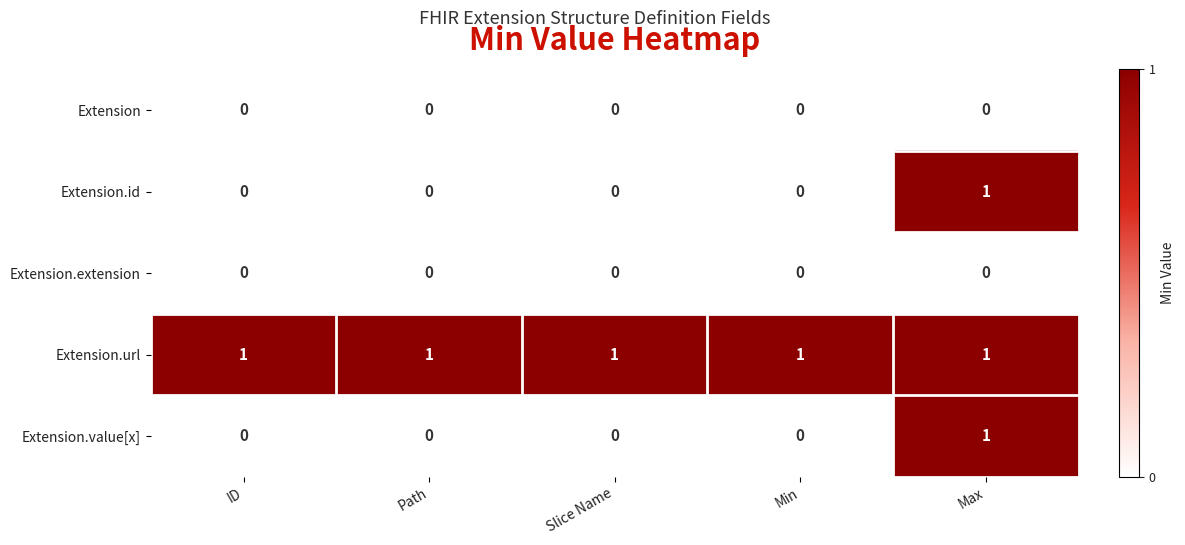

How many Extension.value[x] values are between 0 and 1?

5